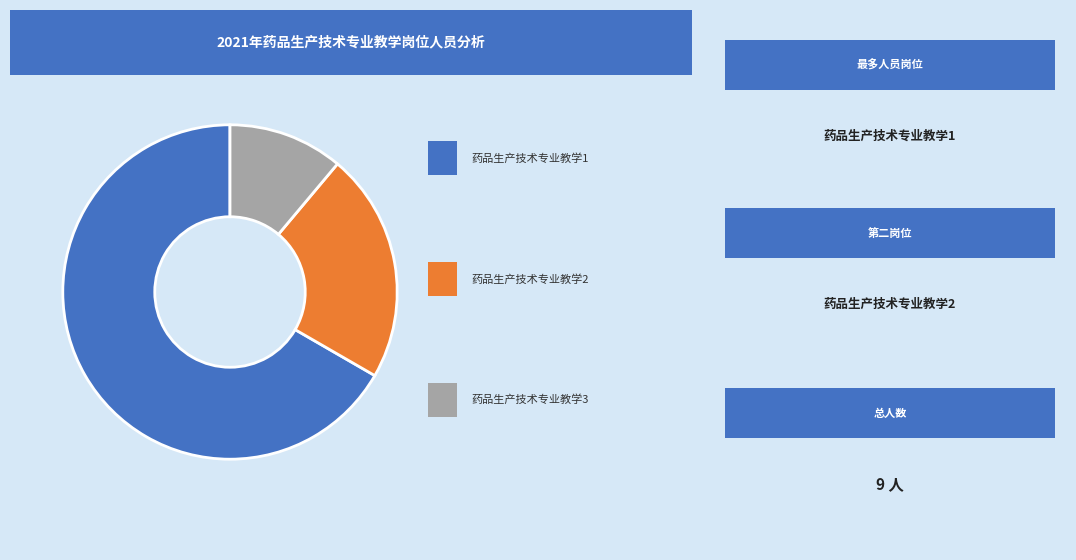

Is there a majority slice in this chart?

Yes